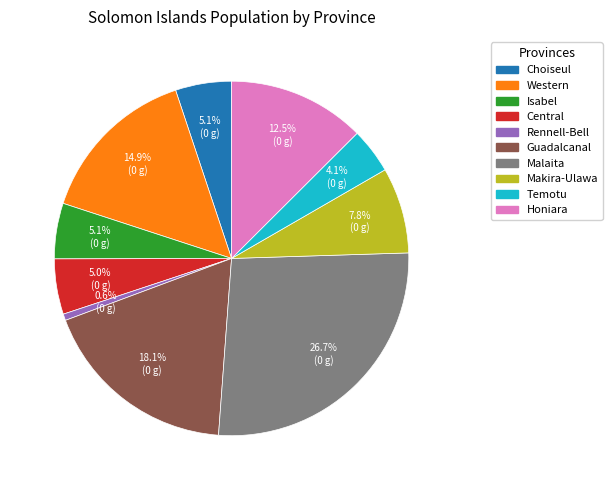

Is it true that Temotu is 4% of the pie?

True